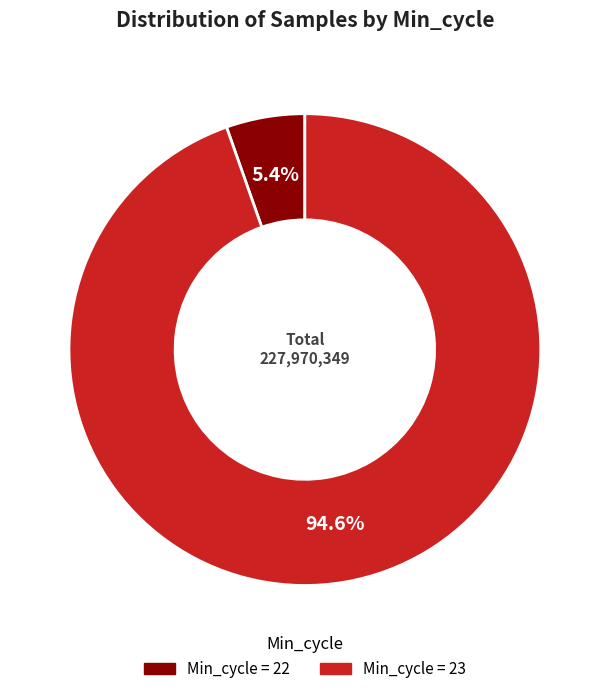

Is there a majority slice in this chart?

Yes